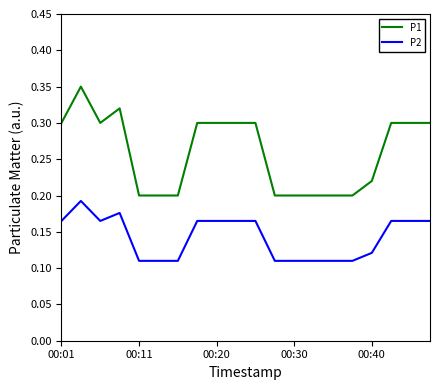

What is the sum of all P1 values?

5.2